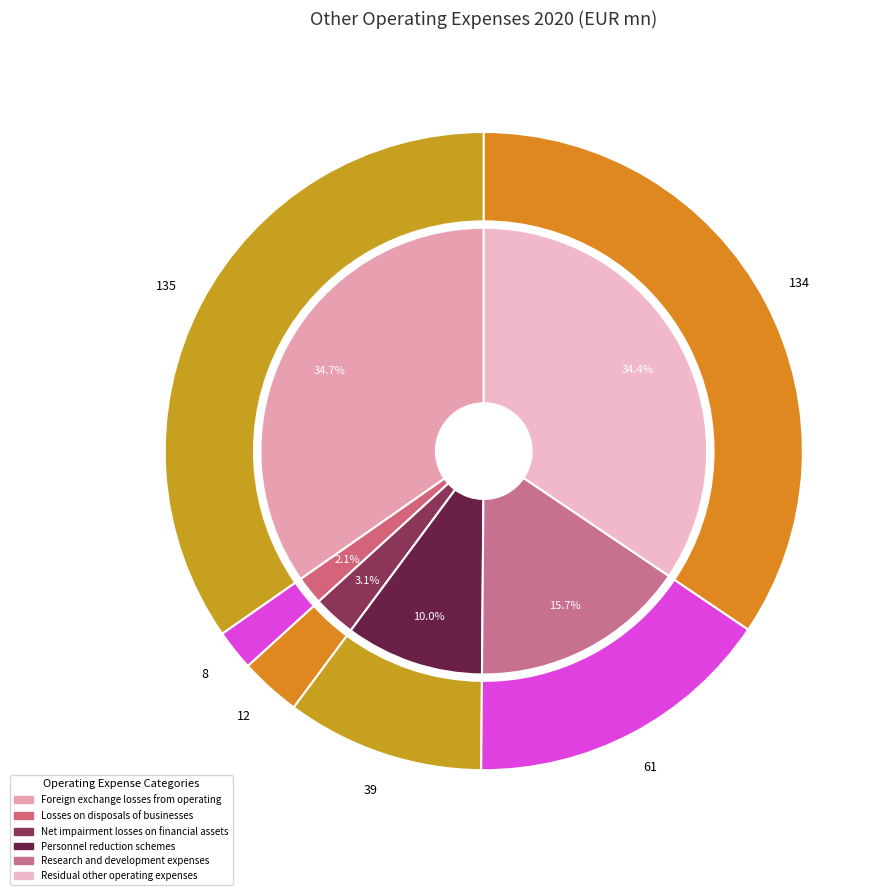

To the nearest percent, what is the combined percentage of Losses on disposals of businesses and Net impairment losses on financial assets?

5%